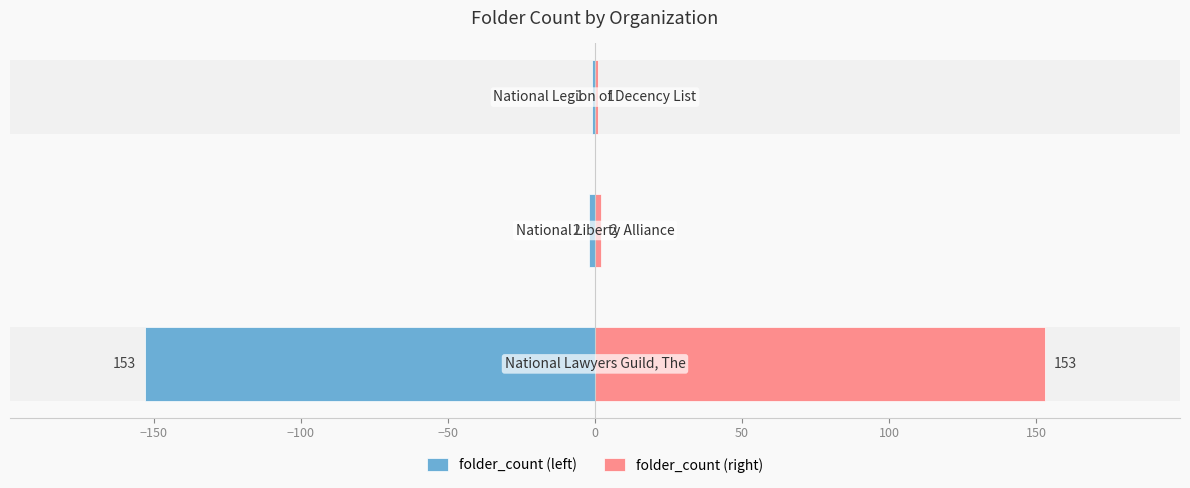

Reading left to right, what are all the values shown in this chart?

folder_count (left): -153	-2	-1
folder_count (right): 153	2	1